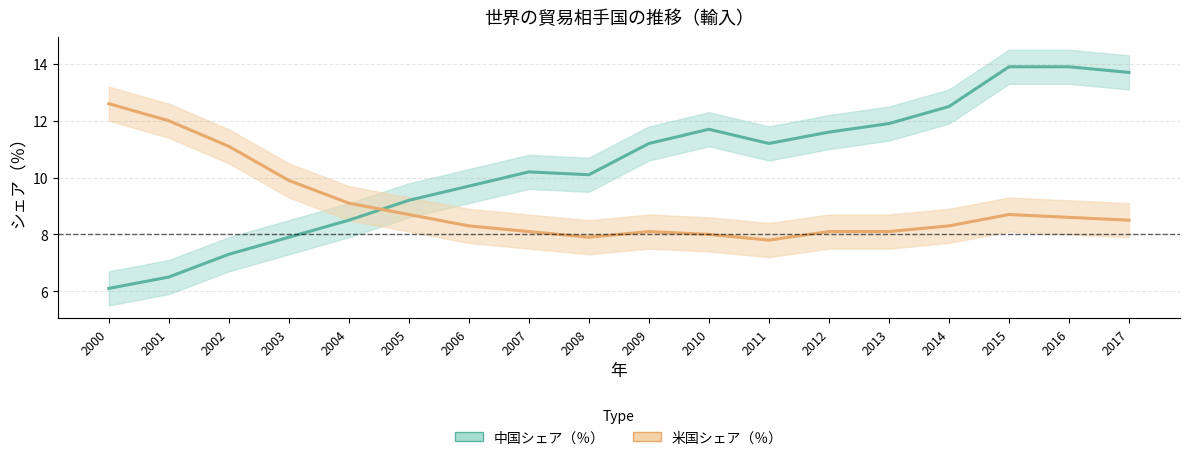

True or false: 米国シェア（％） has a value of 5.4 at 2004.

False